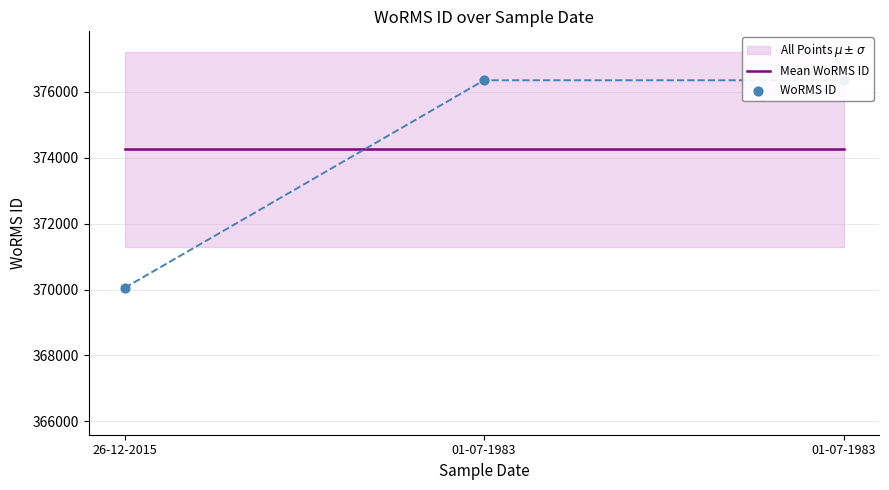

At which category is the sum across all series the highest?

01-07-1983